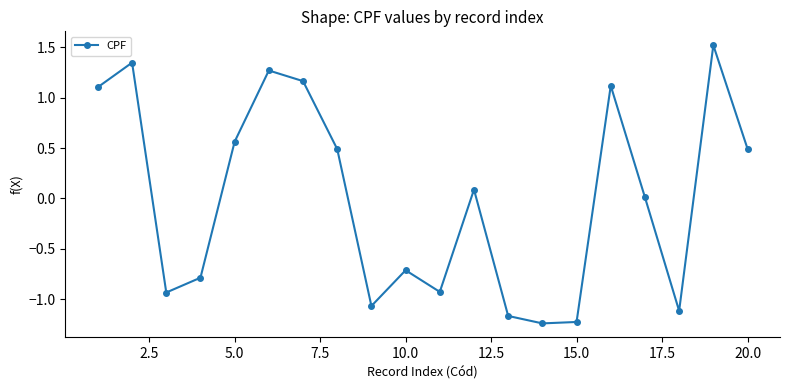

How many interior local valleys (lower than both neighbors) does the data have?

5